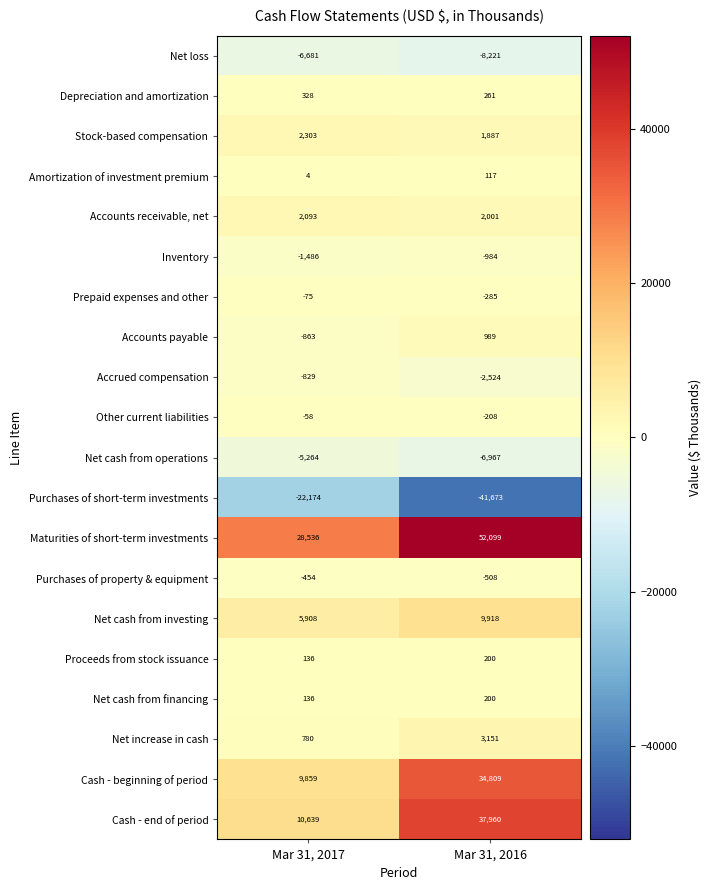

What is the maximum value shown in the chart?

52099